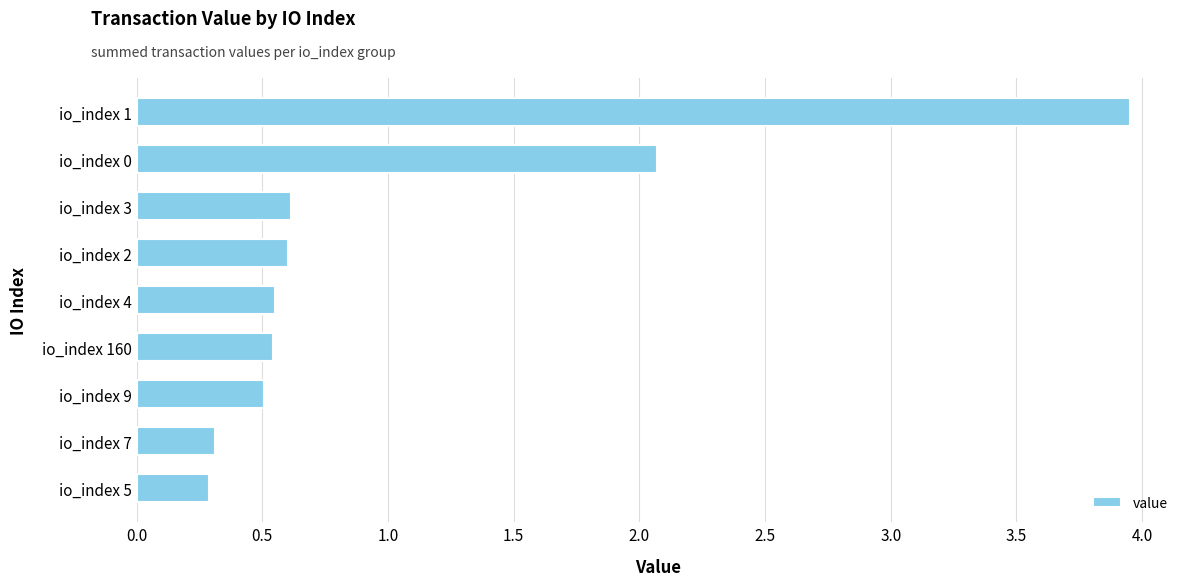

What is the smallest value displayed?

0.3